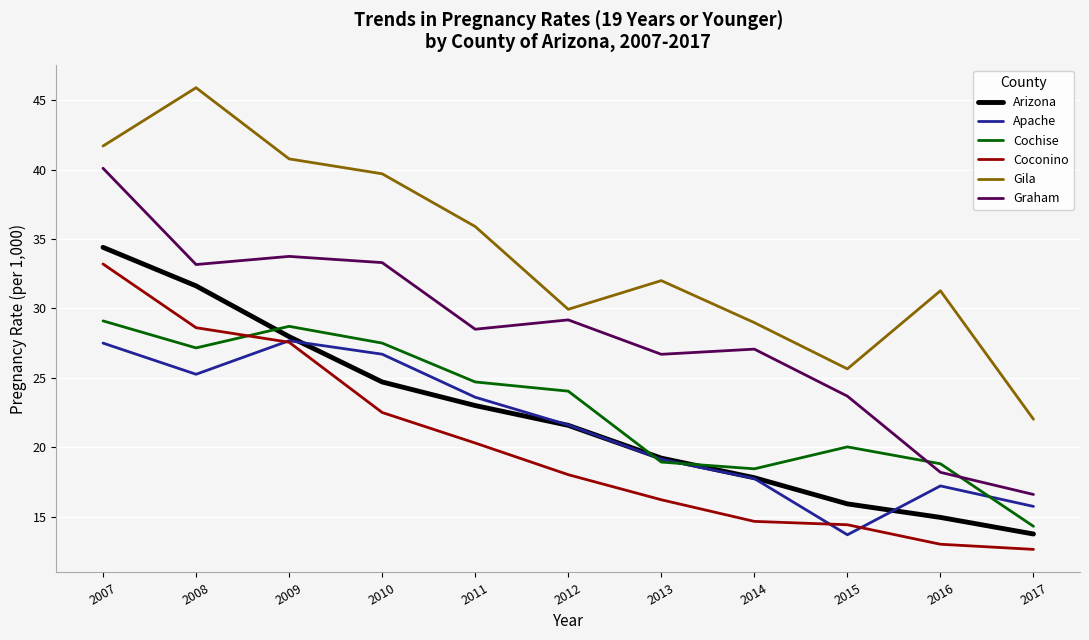

Where is Cochise nearest to the value 21?

2015